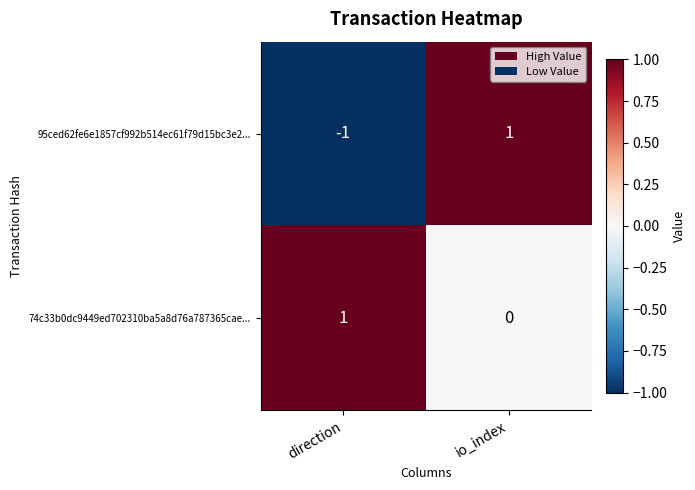

Count the number of data series in this chart.

2